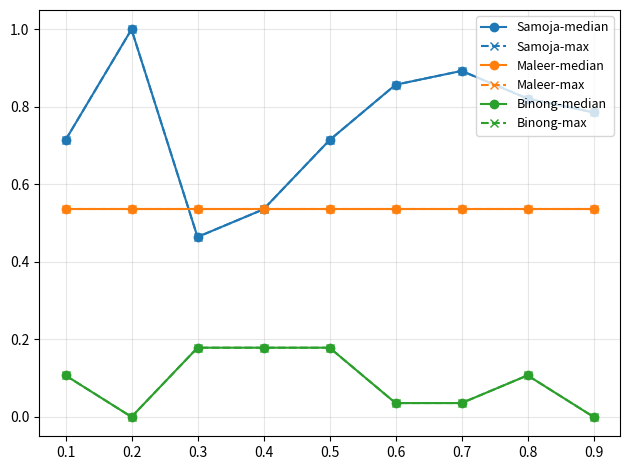

At which label does Maleer-median reach its minimum?

0.1